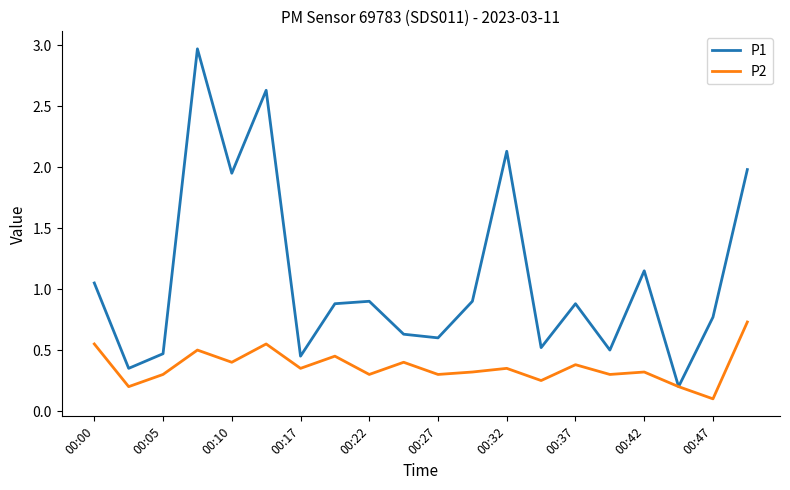

What is the maximum value shown in the chart?

3.0